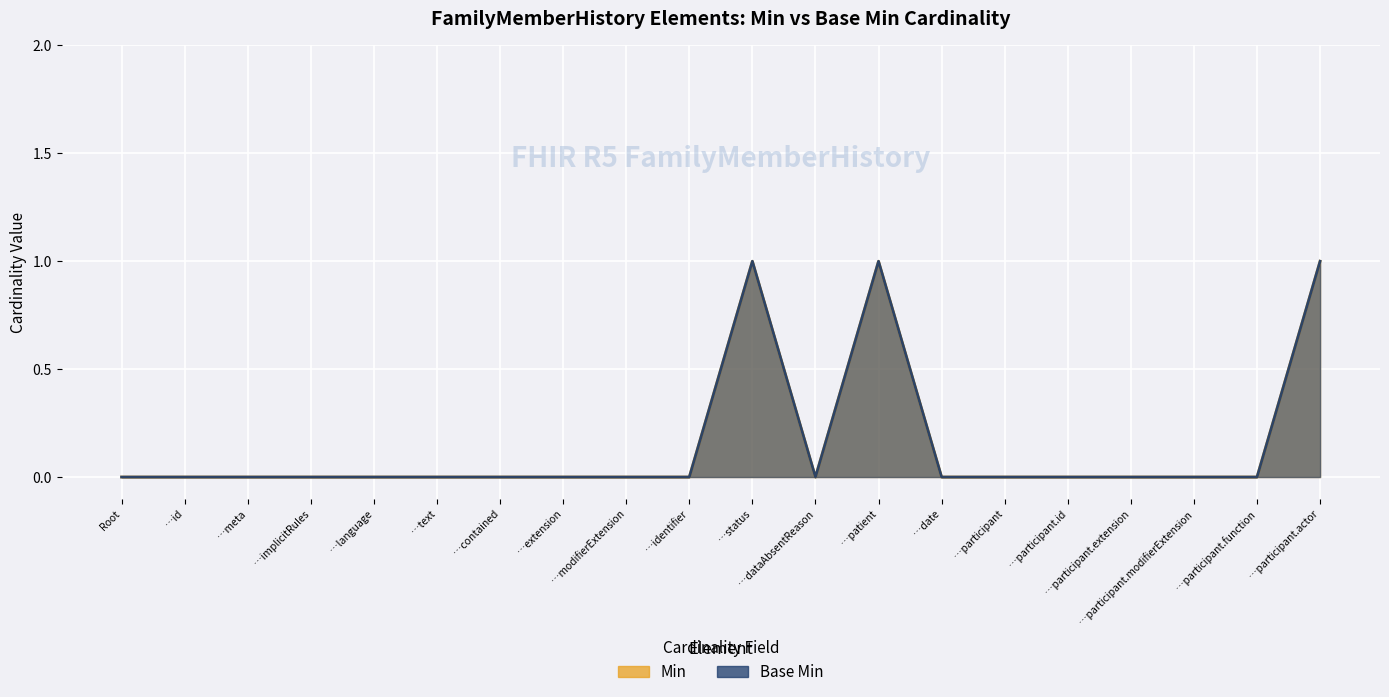

In Base Min, how many points are lower than both neighbors (excluding endpoints)?

1